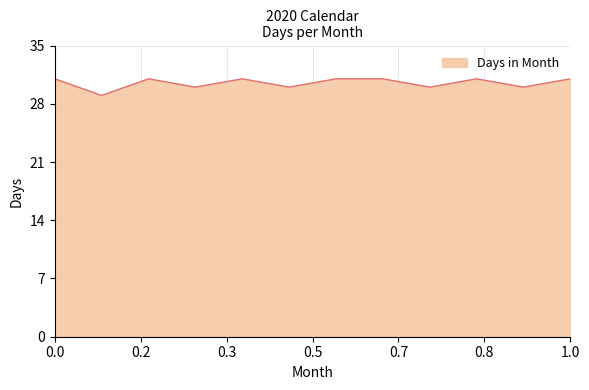

What is the smallest value displayed?

29